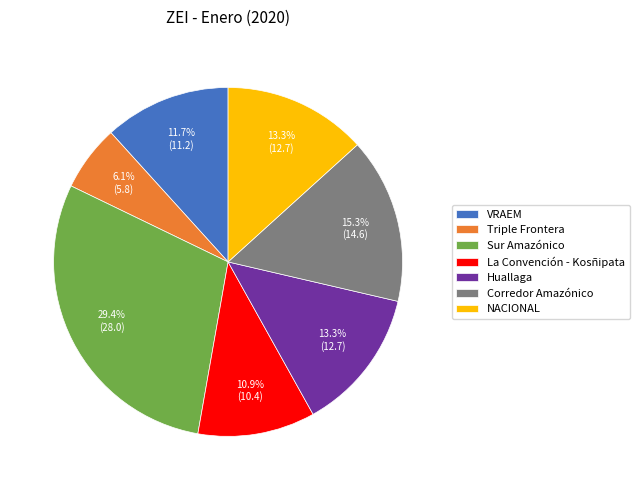

How many segments does this pie chart have?

7